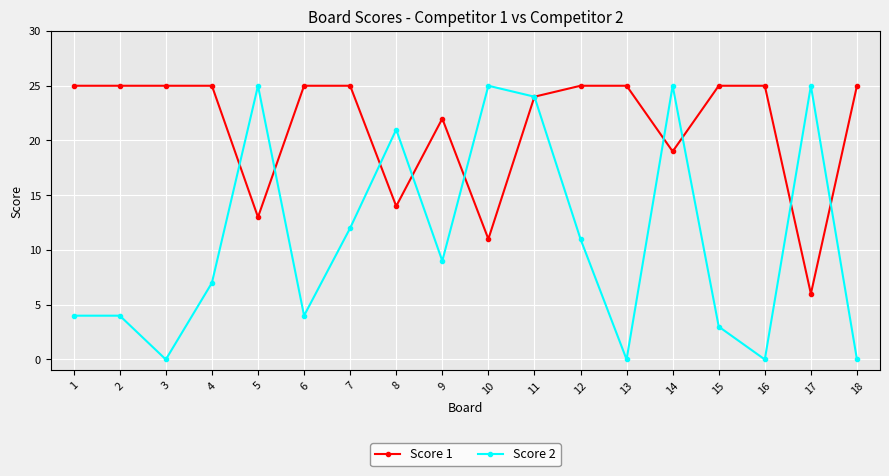

Which series has the widest spread of values?

Score 2